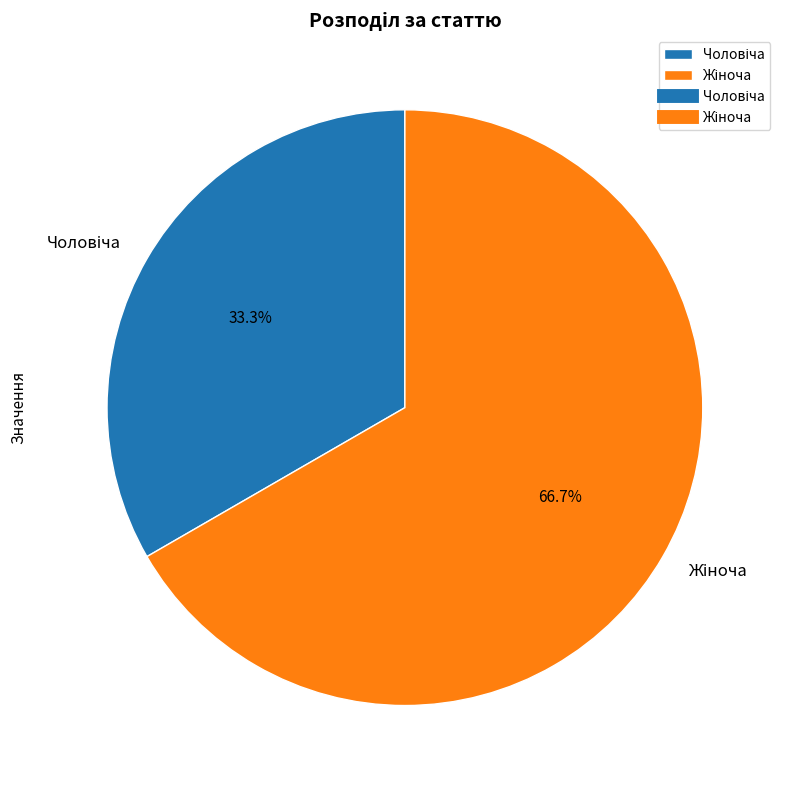

Does any single category account for the majority?

Yes